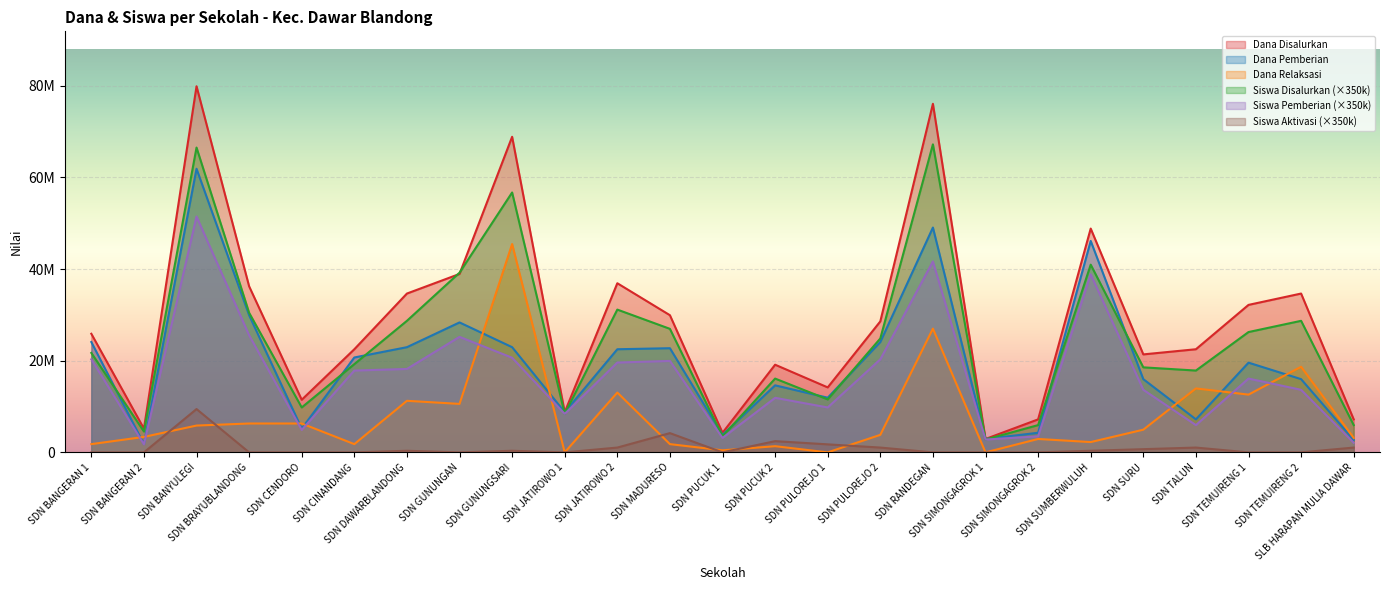

What is the sum of the Dana Disalurkan values at SDN TEMUIRENG 1 and SDN DAWARBLANDONG?

66825000